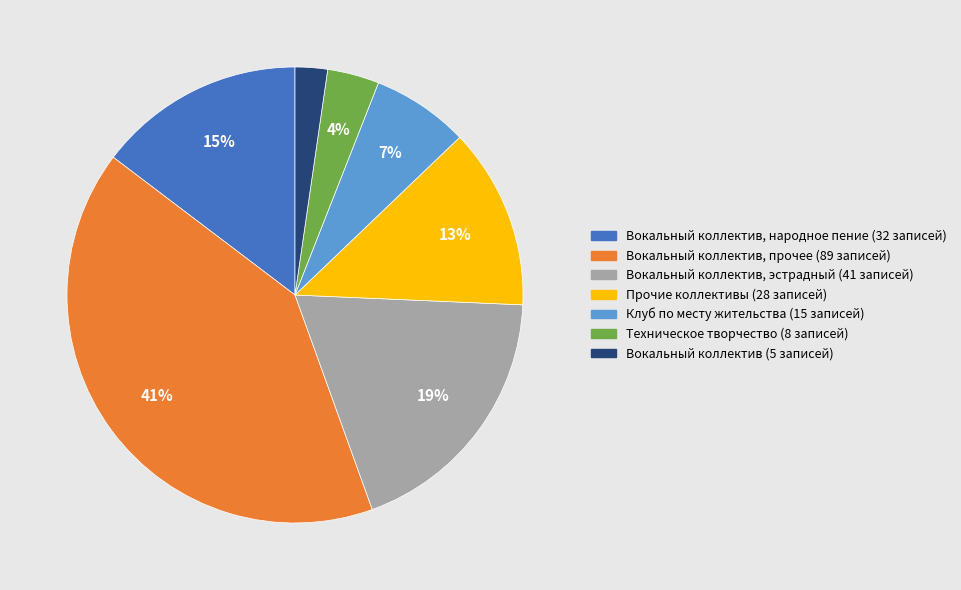

To the nearest percent, what is the difference between the largest and smallest slice percentages?

39%